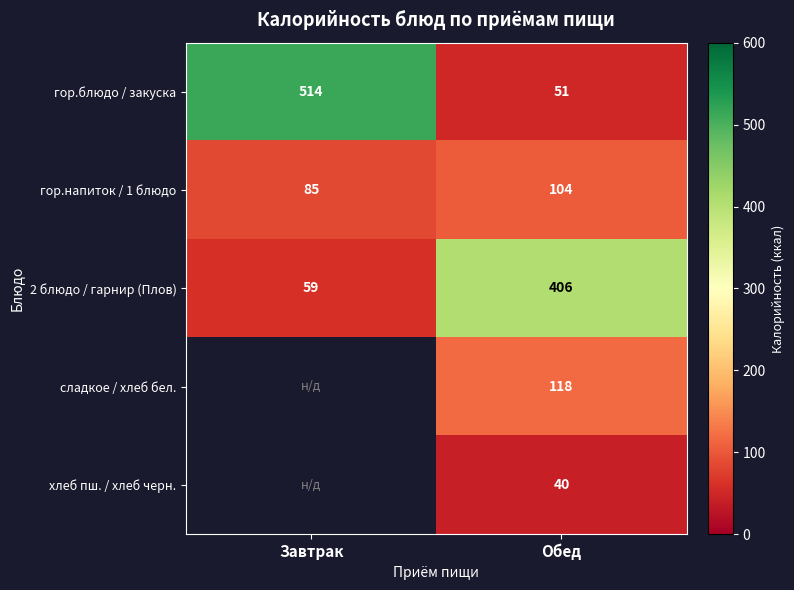

Which category has the lowest value in the гор.напиток / 1 блюдо series?

Завтрак